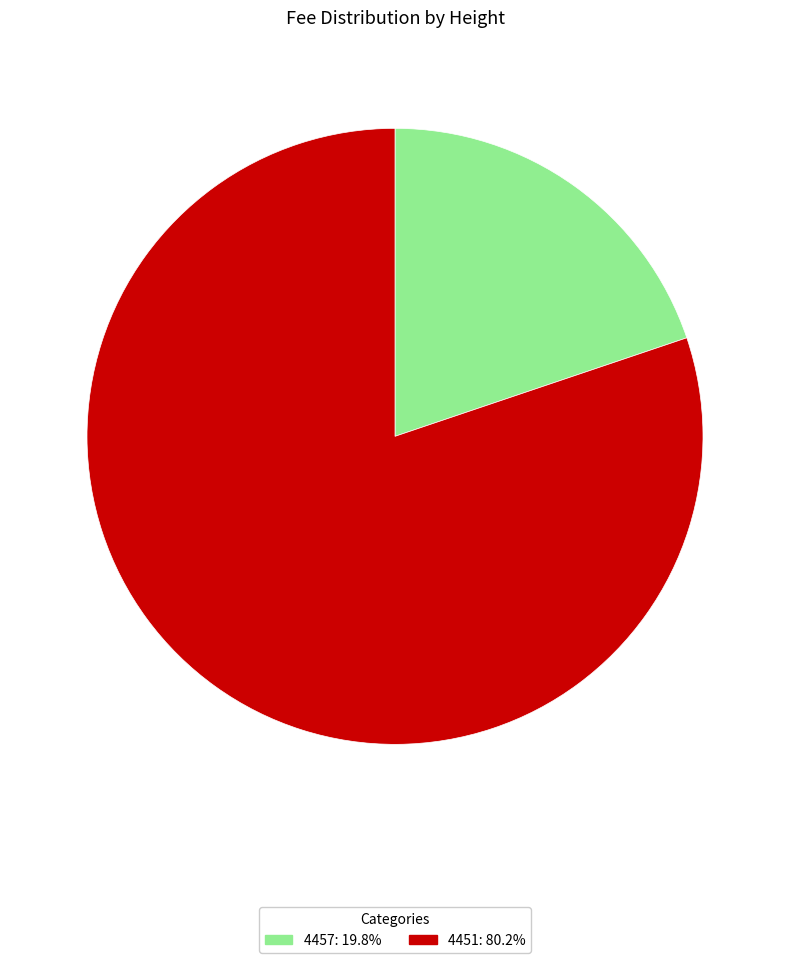

Does any single category account for the majority?

Yes